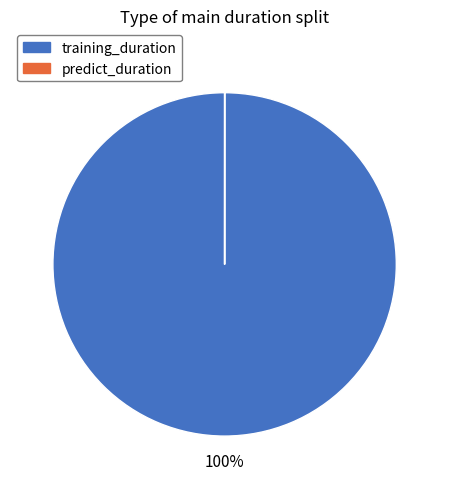

What is the largest slice in the pie chart?

training_duration